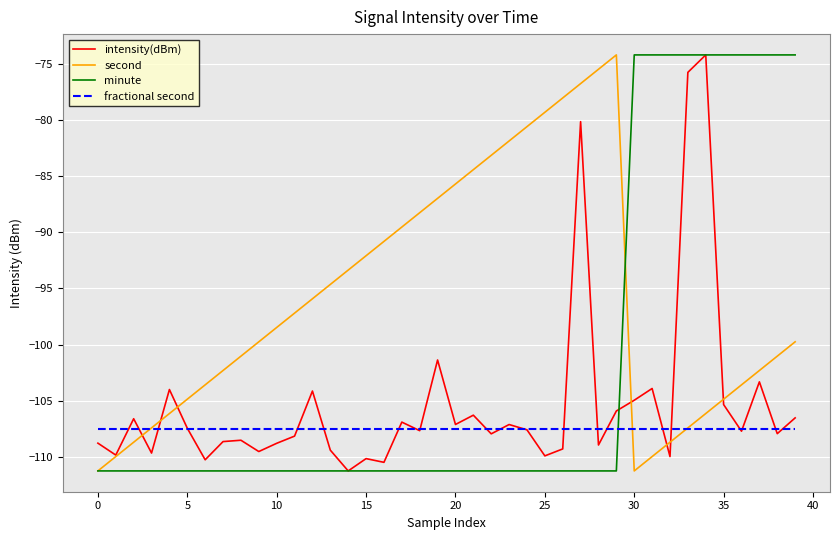

What is the maximum value for second?

-74.2